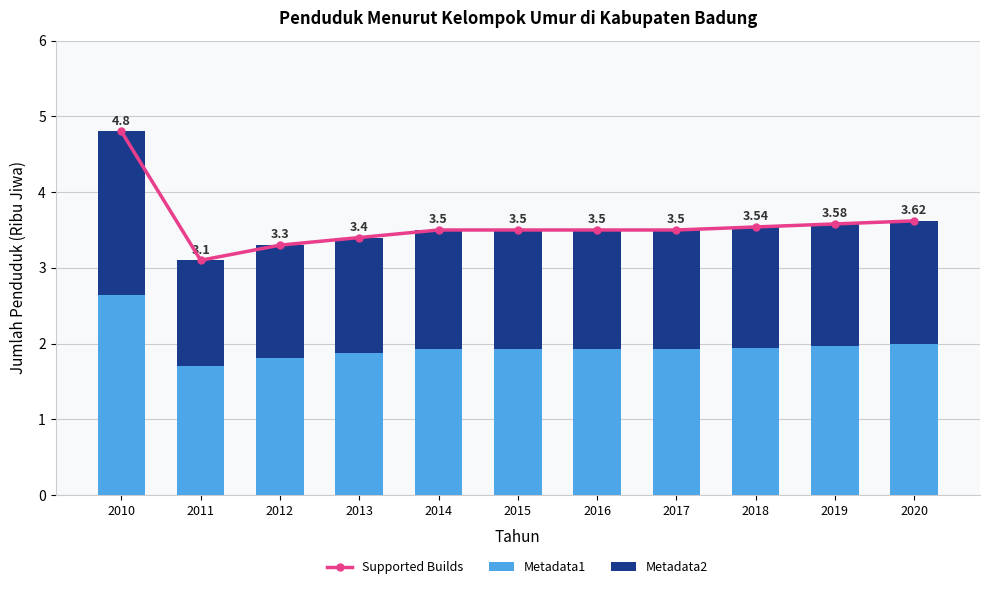

Is it true that Metadata1 equals 2.3 at 2011?

False